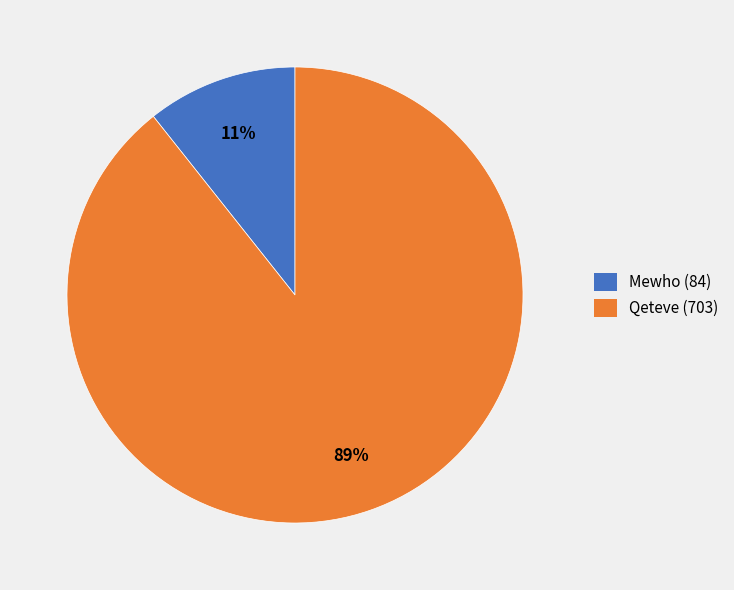

Is the sum of Qeteve and Mewho greater than half?

Yes